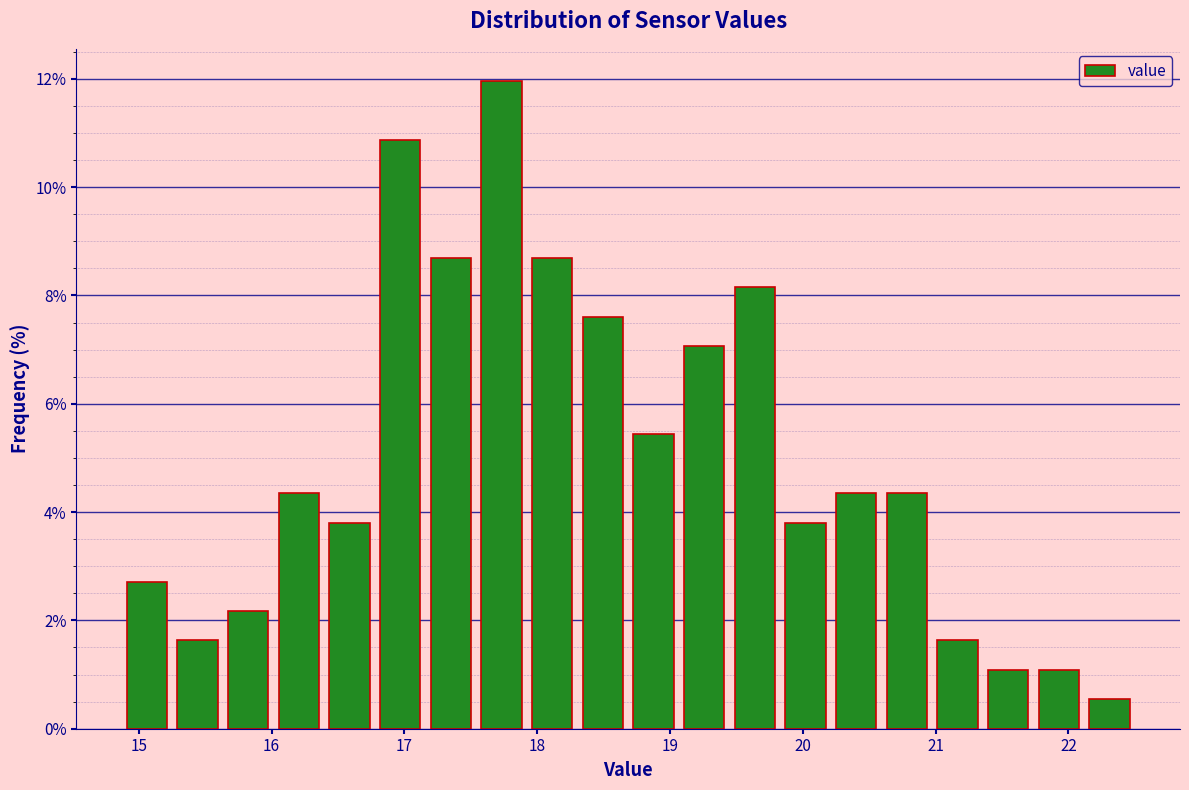

Around what value on the x-axis is the tallest bar? Give the approximate position of its centre, as read against the axis.

17.7